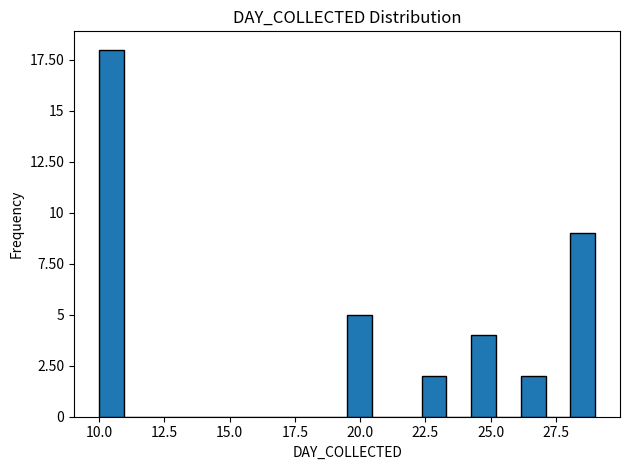

Read against the x-axis, roughly where is the centre of the tallest bar?

10.5